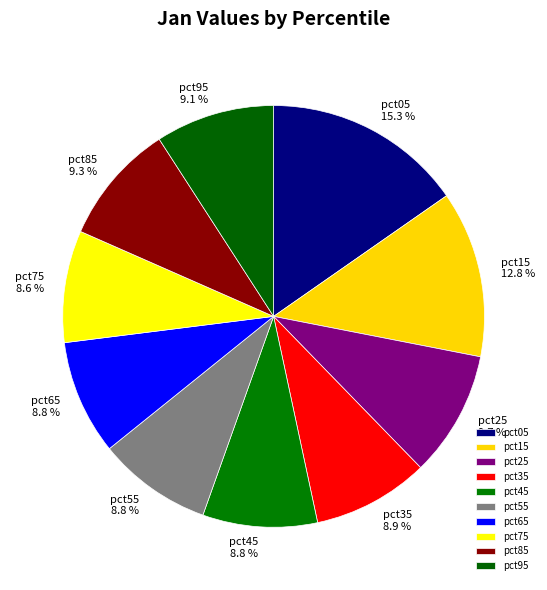

True or false: pct45 accounts for 18% of the total.

False